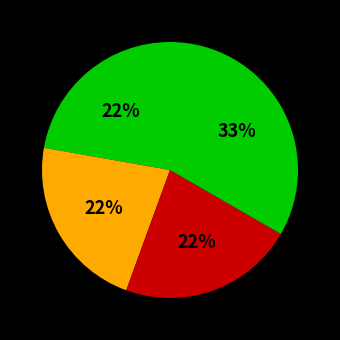

How many segments does this pie chart have?

4